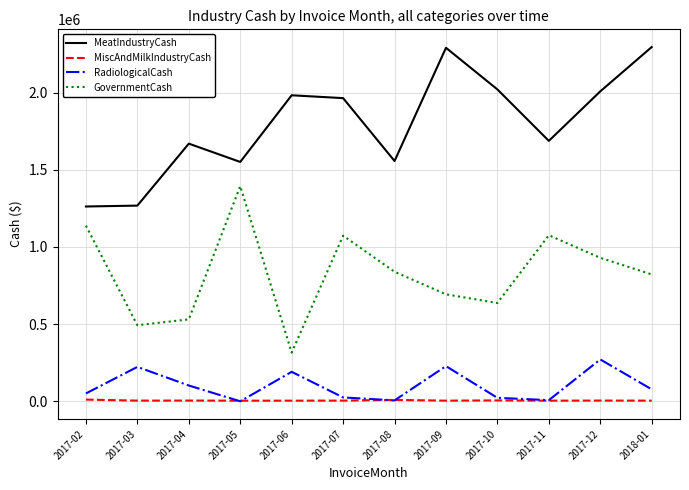

True or false: MeatIndustryCash and RadiologicalCash intersect in this chart.

False